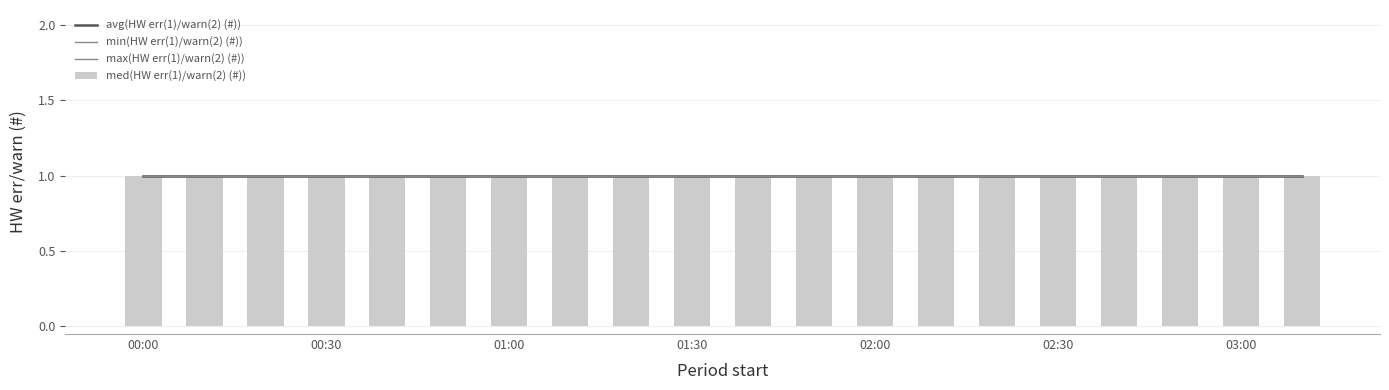

What is the total value across all series at 02:30?

4